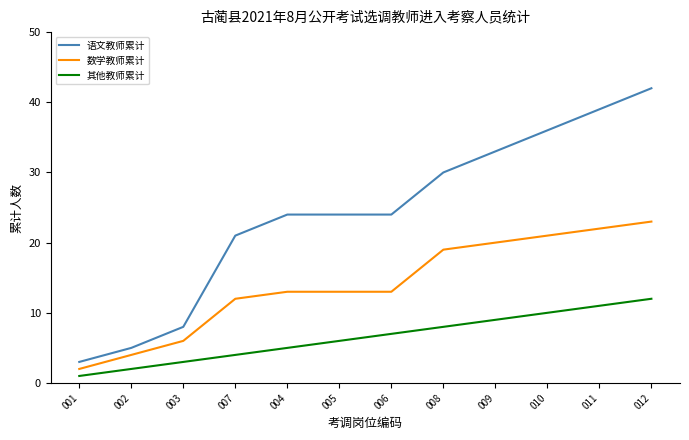

What is the difference between the second highest and minimum values in the 语文教师累计 series?

36